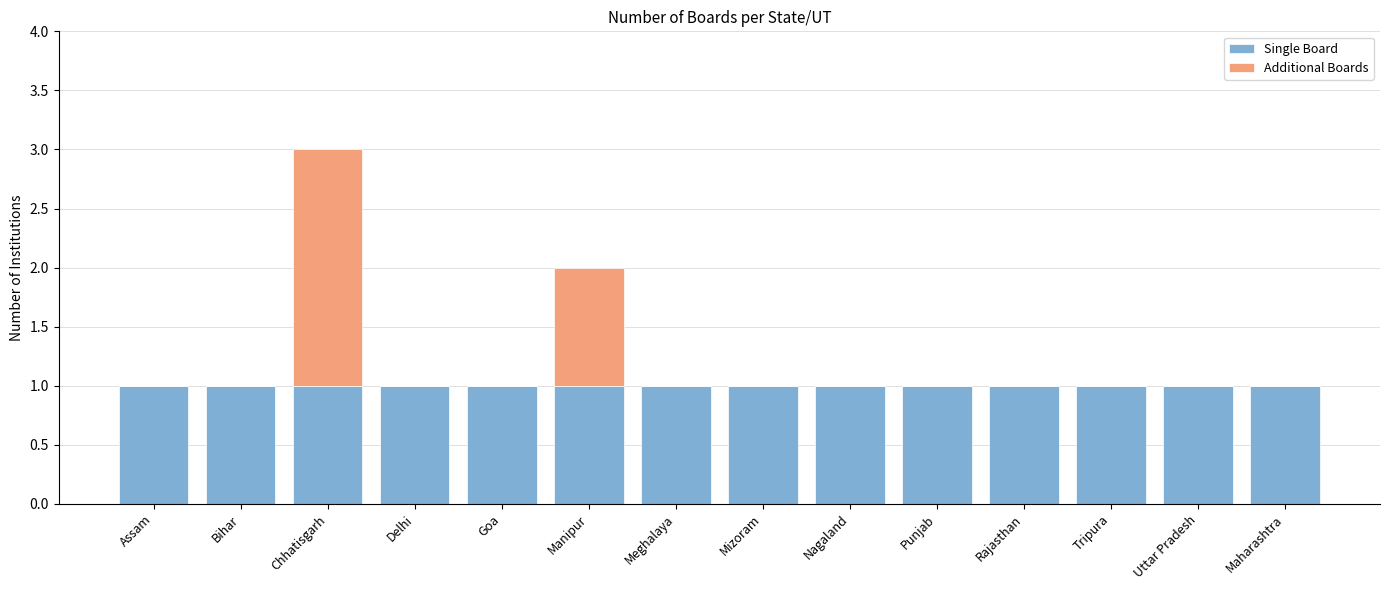

At which category is the sum across all series the highest?

Chhatisgarh